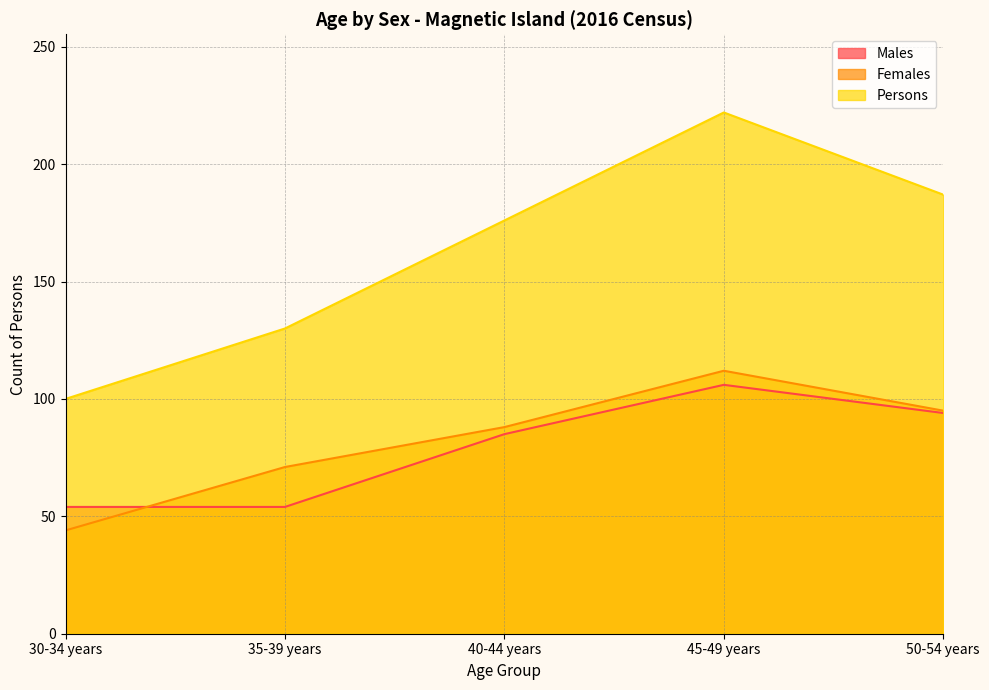

True or false: Males and Females cross at least once.

True